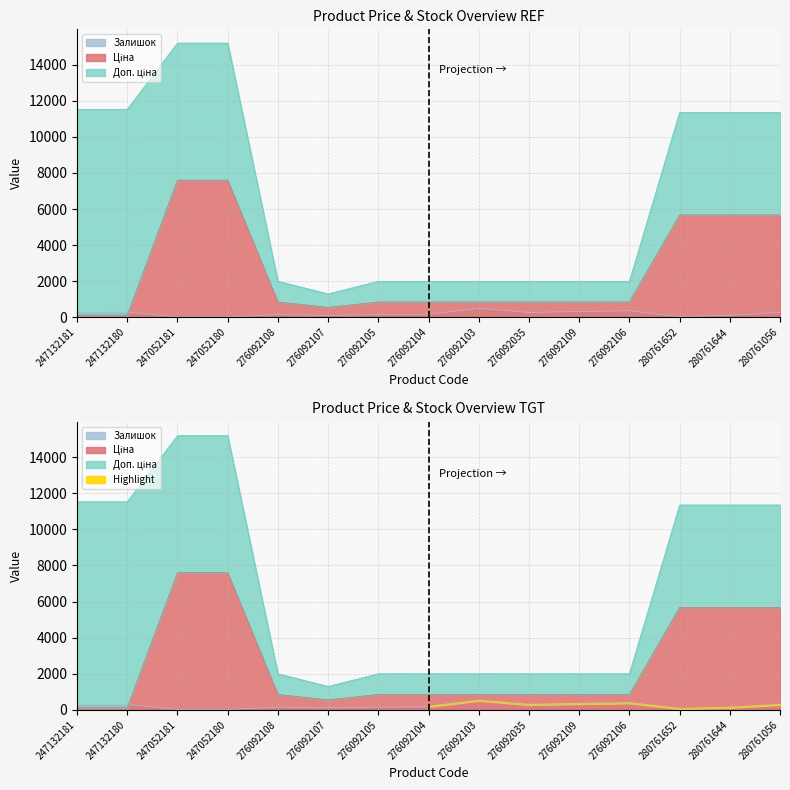

At how many categories does at least one series exceed 4323?

5